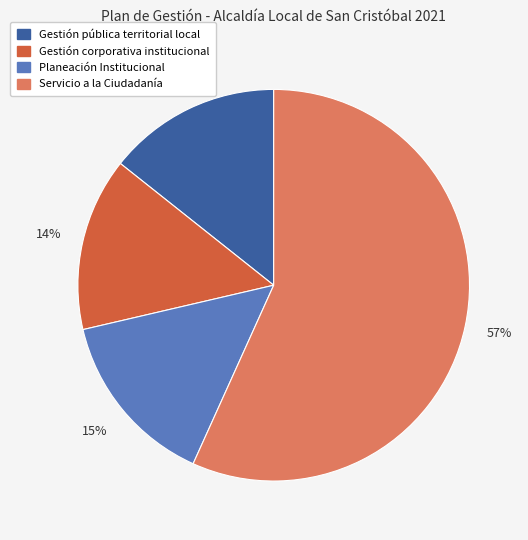

Is the sum of Servicio a la Ciudadanía and Gestión corporativa institucional greater than half?

Yes